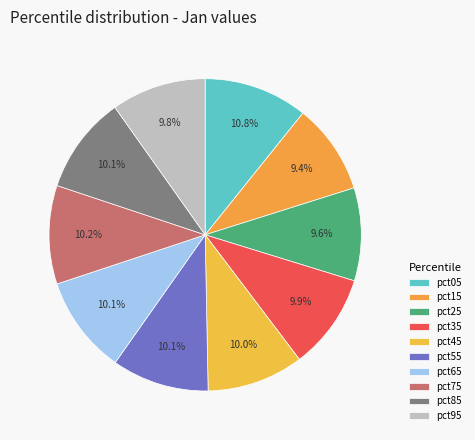

What percentage is the pct55 slice, to the nearest percent?

10%